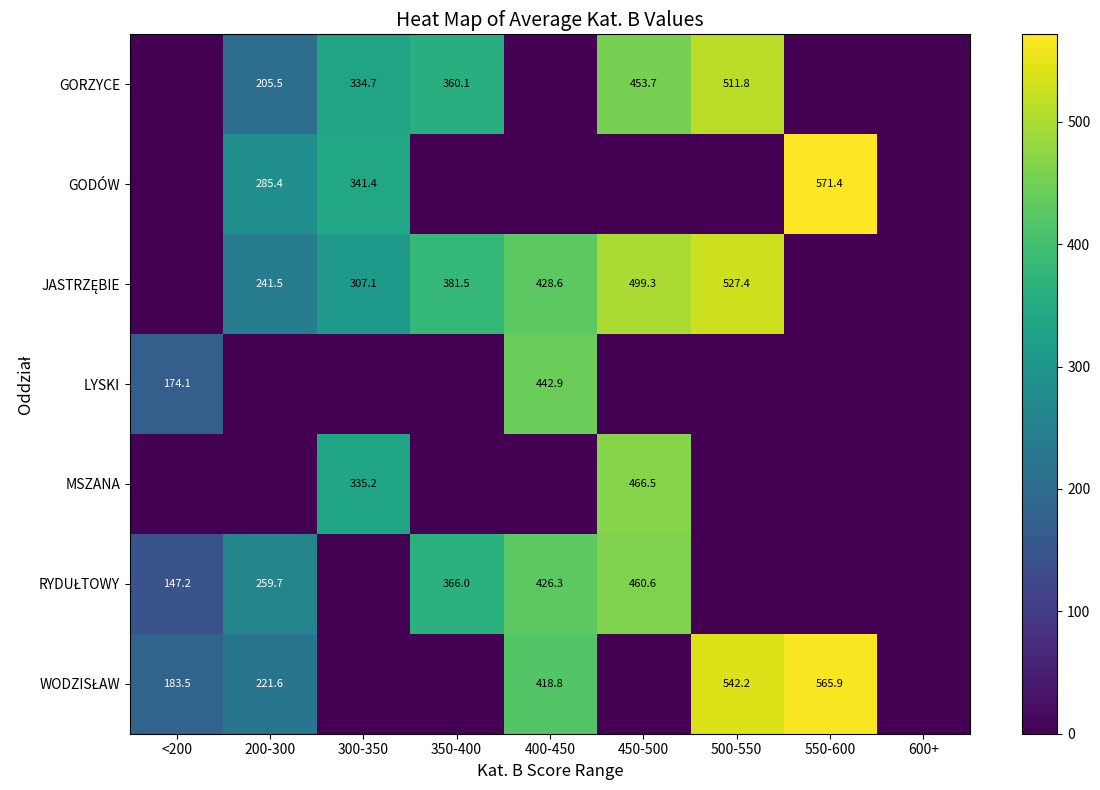

At which category is the sum across all series the highest?

450-500